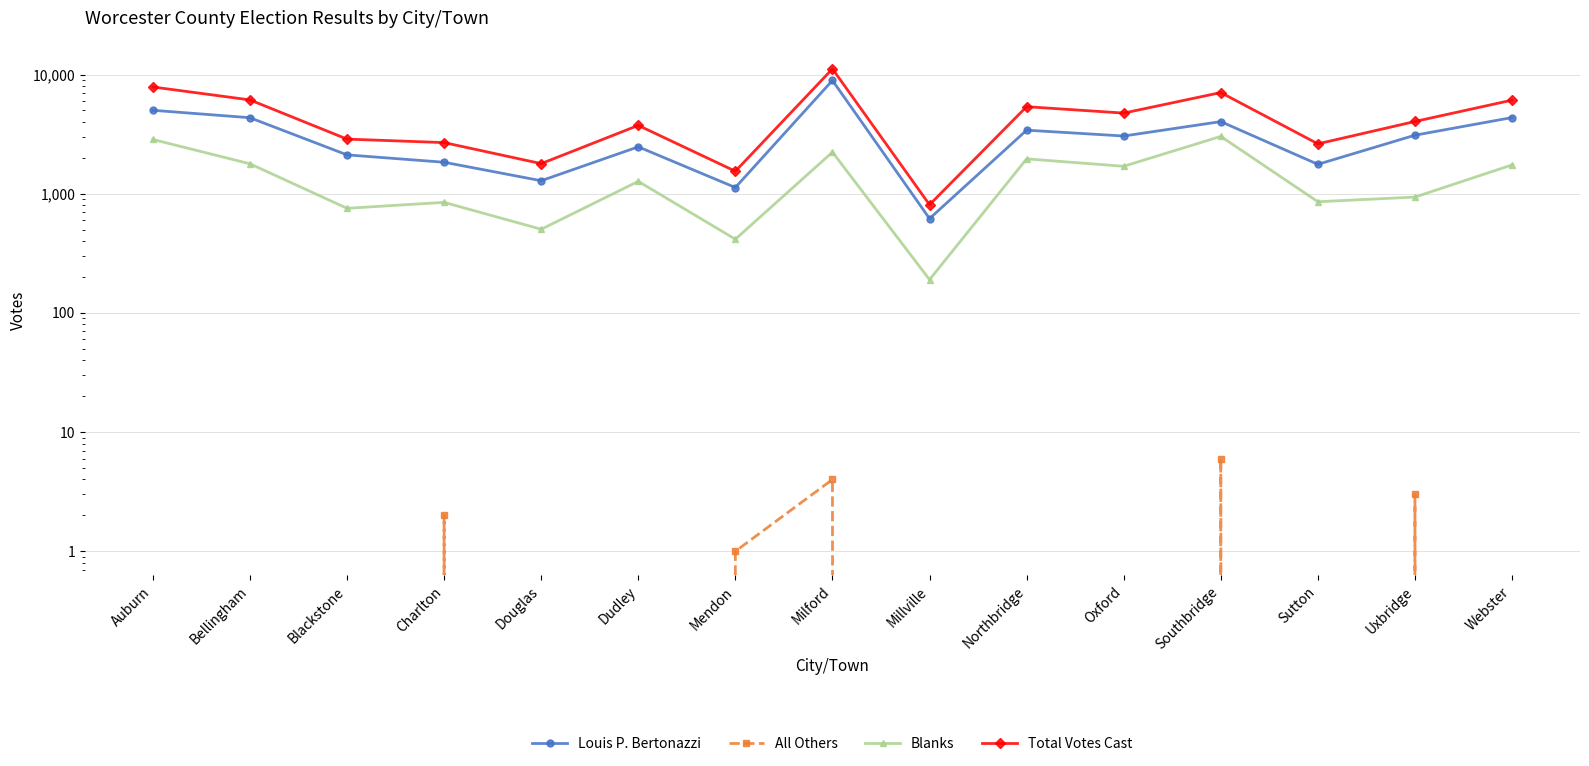

In Blanks, how many points are lower than both neighbors (excluding endpoints)?

6